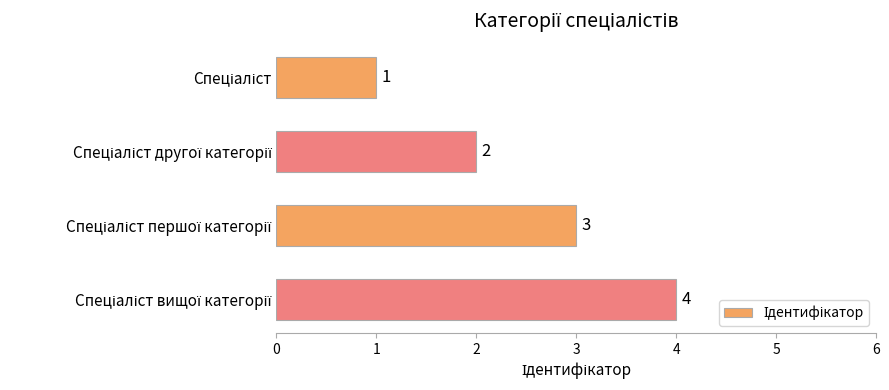

How many data points does each series have?

4